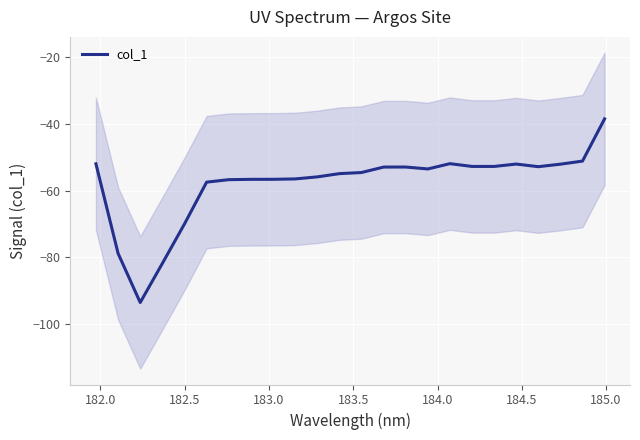

What is the lowest value of the col_1 series?

-93.5